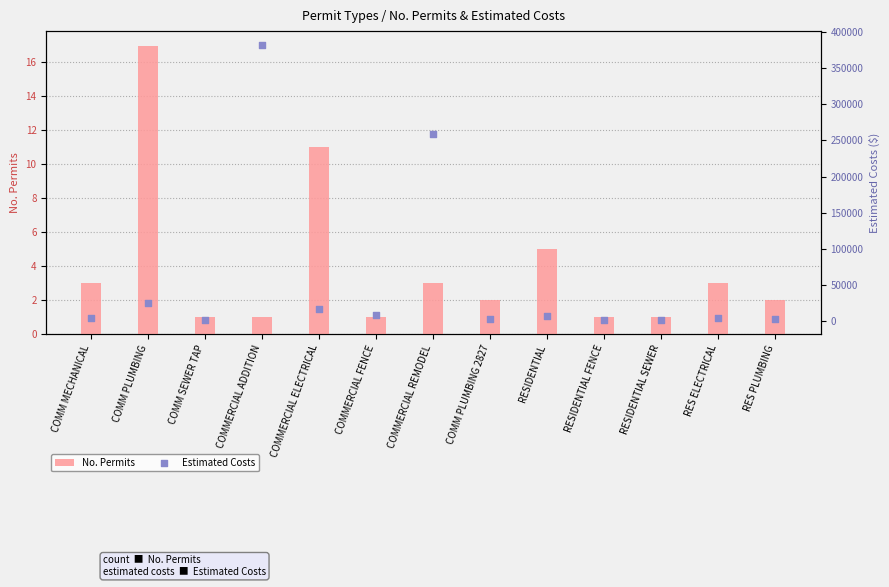

At which category is the sum across all series the highest?

COMMERCIAL ADDITION